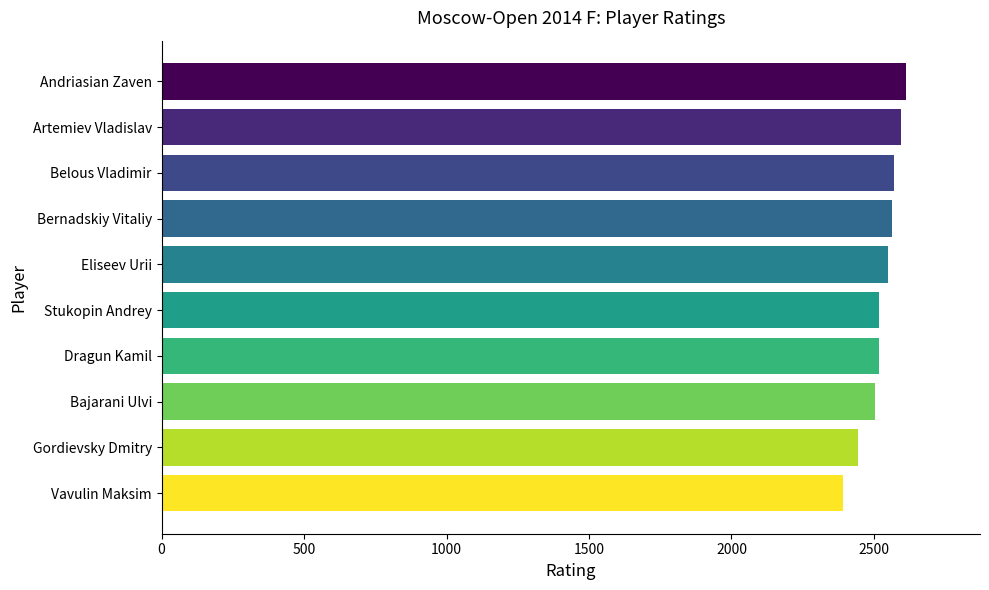

What is the label of the 7th bar from the top?

Dragun Kamil